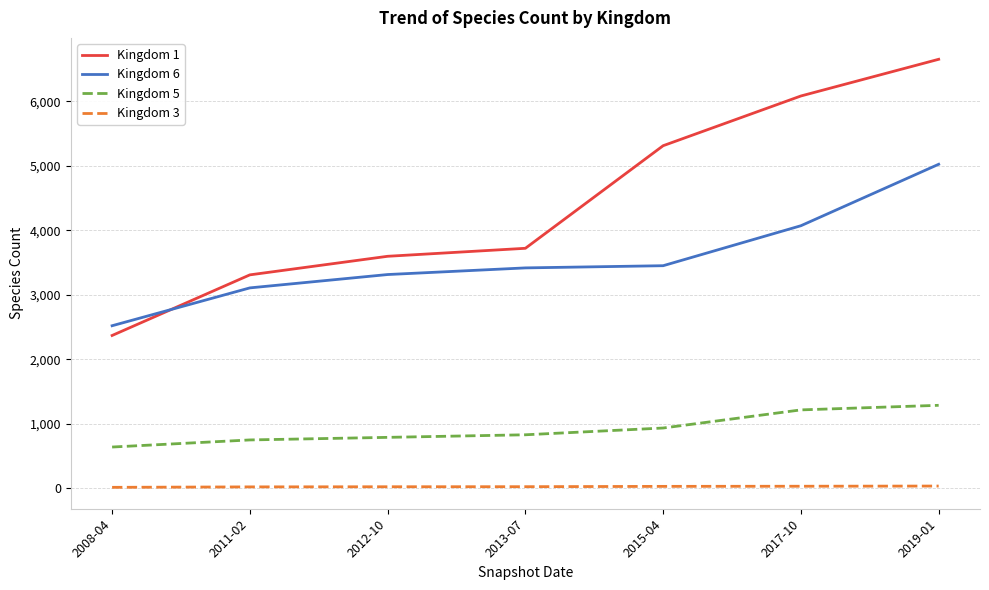

Which series has the largest total across all categories?

Kingdom 1